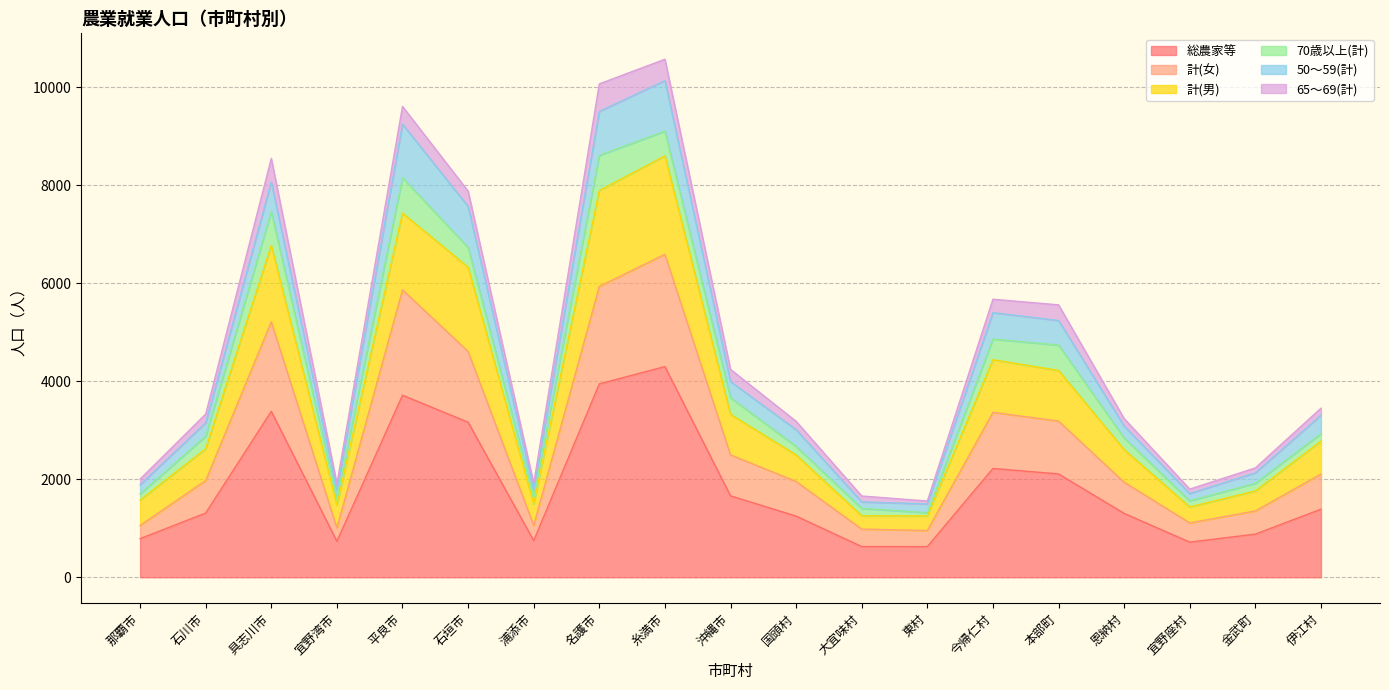

Which has a higher value, 浦添市 or 伊江村?

伊江村